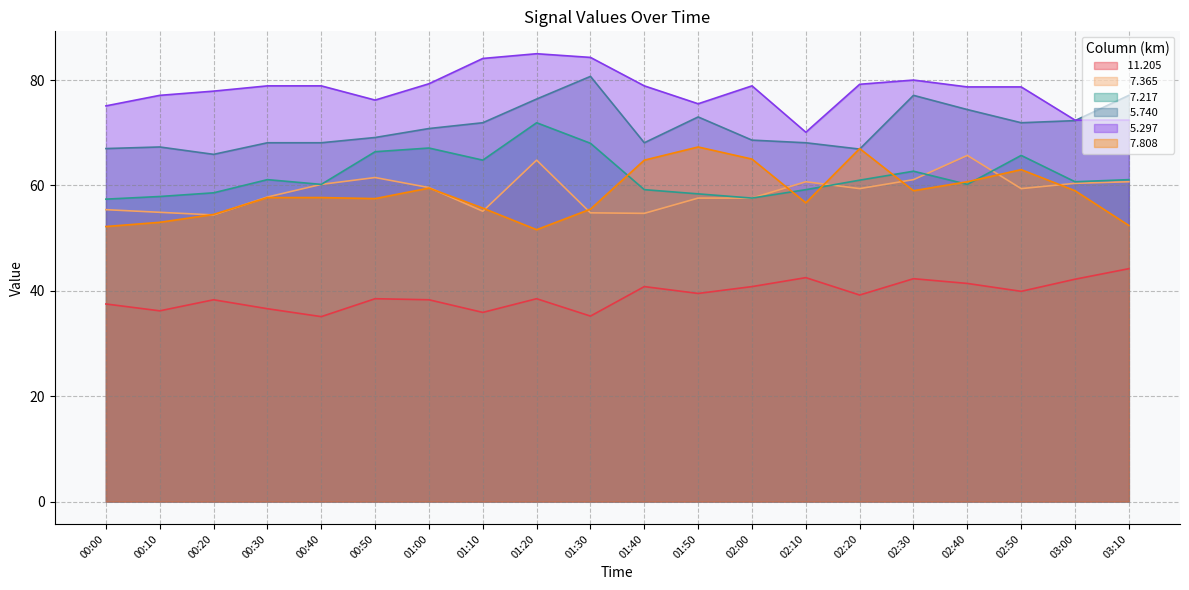

True or false:   7.217 has more than 2 interior local peaks.

True